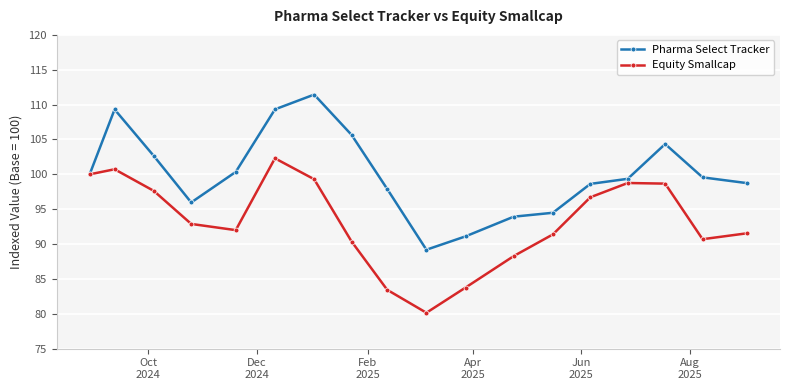

List the series in order of their overall mean, lowest first.

Equity Smallcap, Pharma Select Tracker